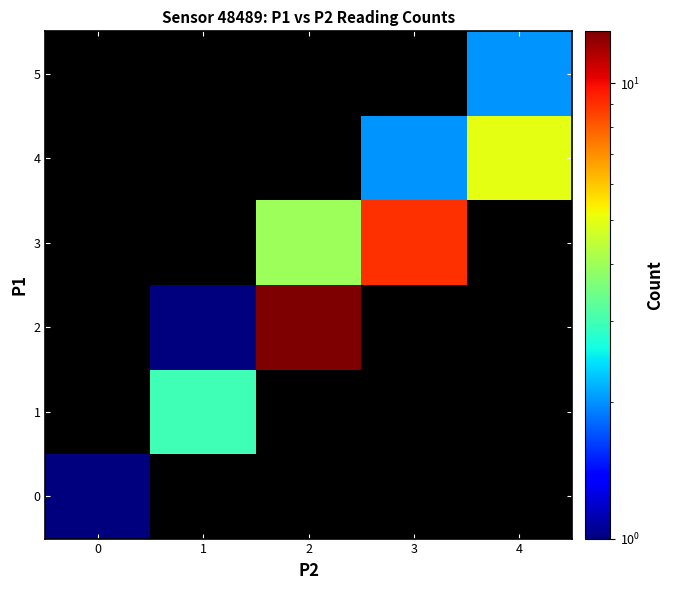

Which has a higher value, 1 or 4?

4